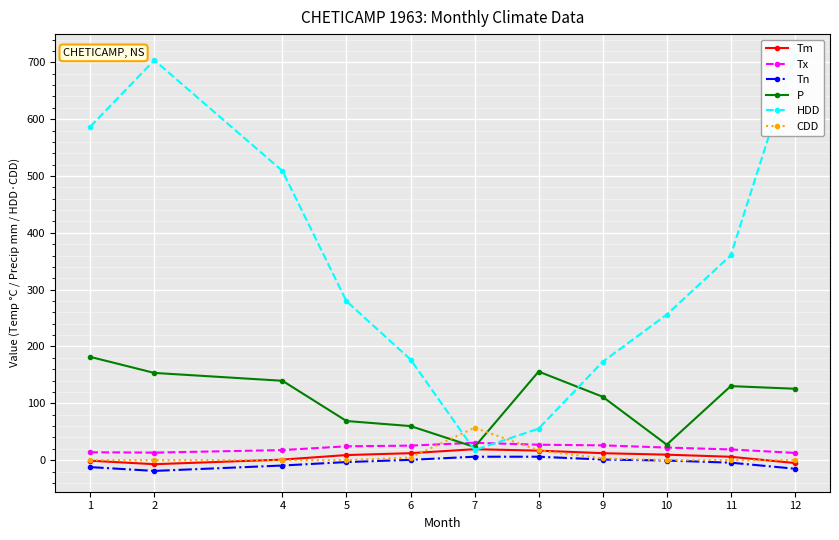

Where is the first local maximum for HDD?

2